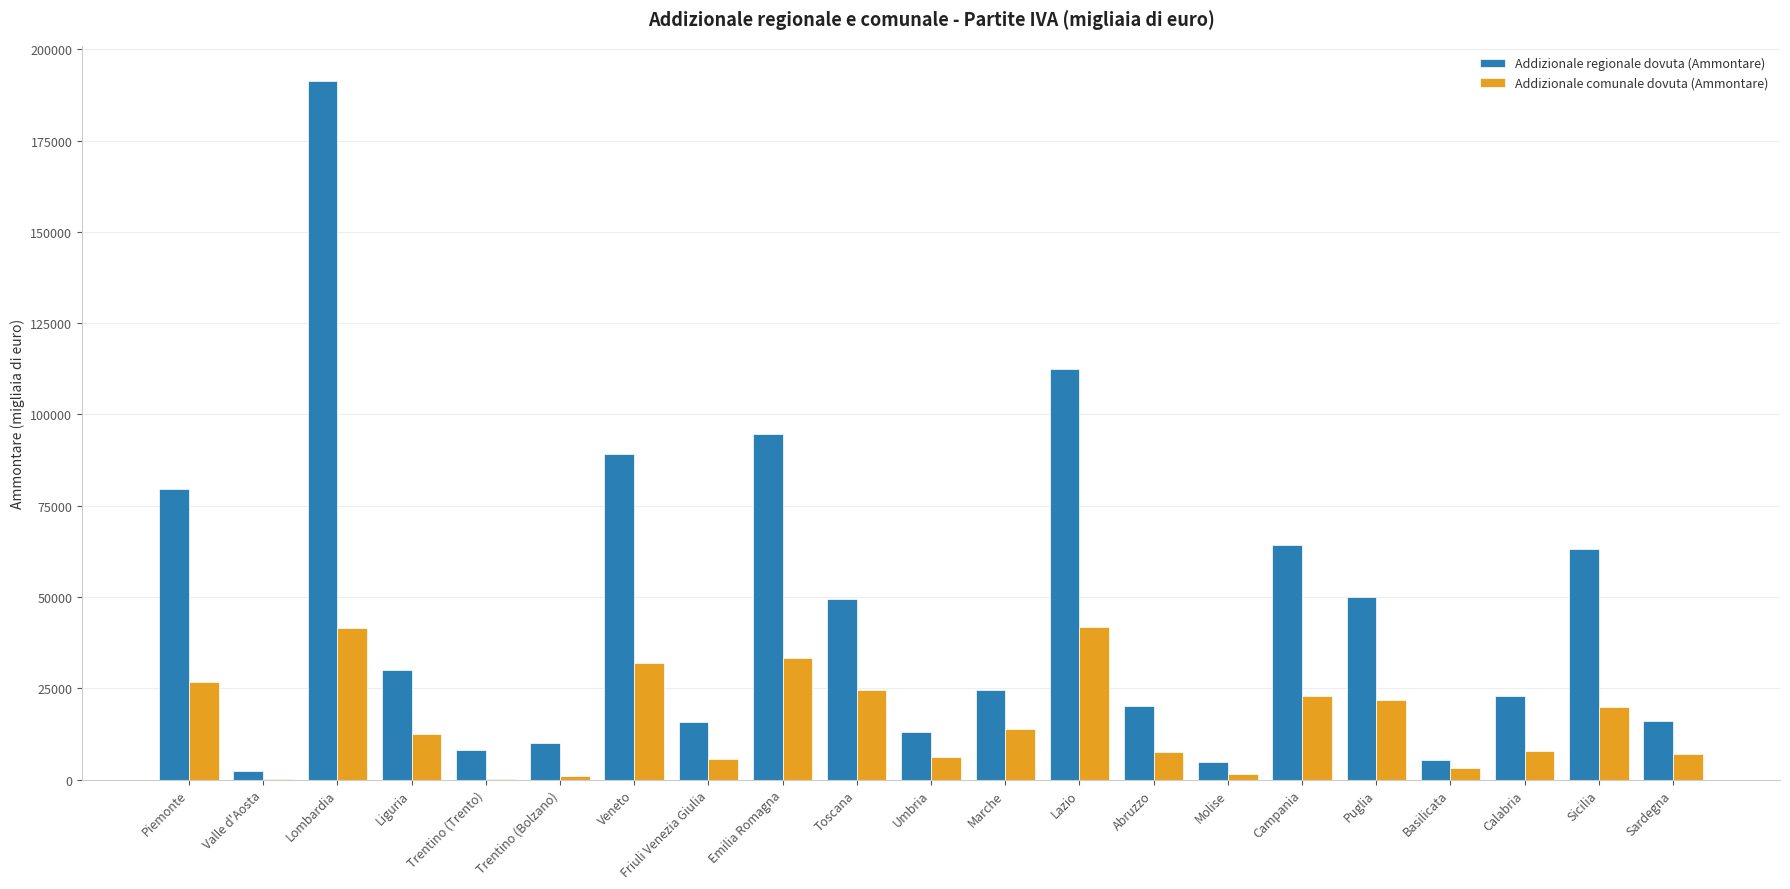

The value of Addizionale comunale dovuta (Ammontare) at Calabria is 7930. True or false?

True